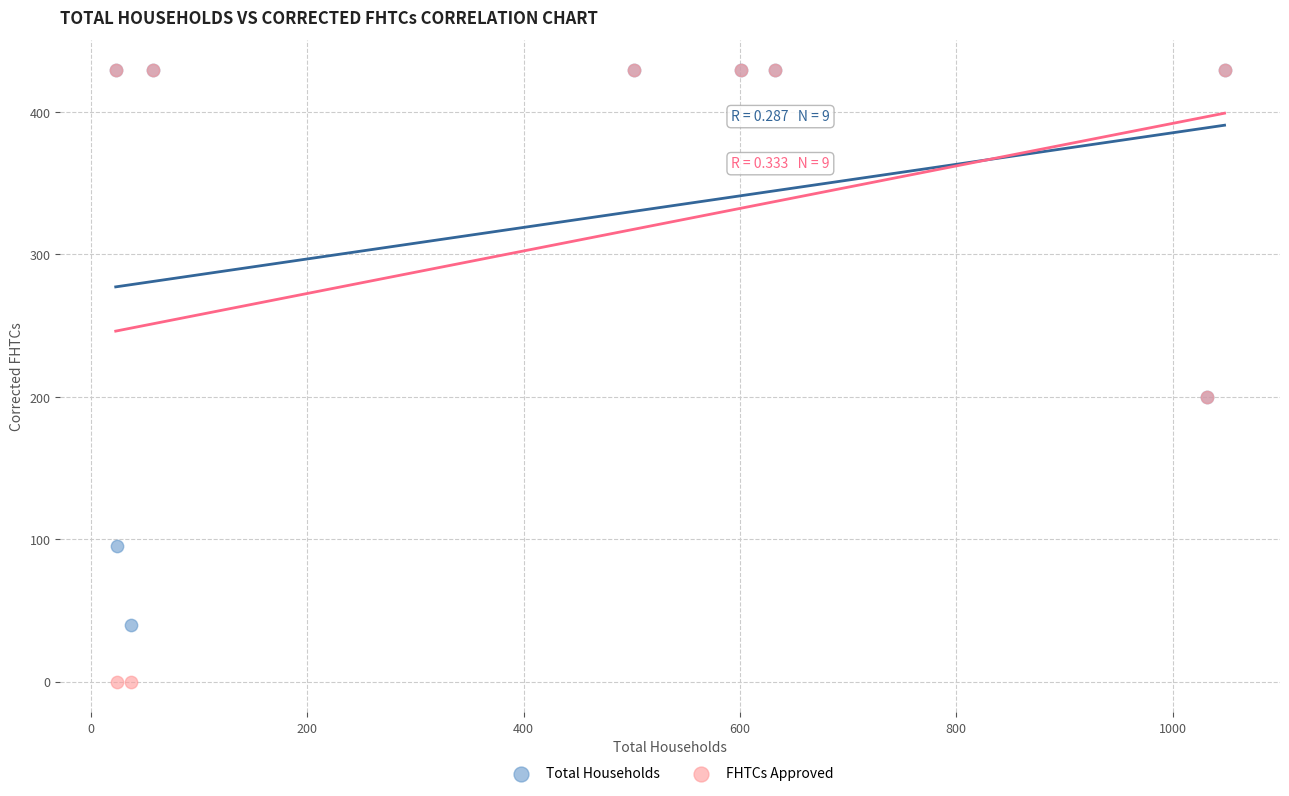

Which series has the largest Y range (max minus min)?

FHTCs Approved